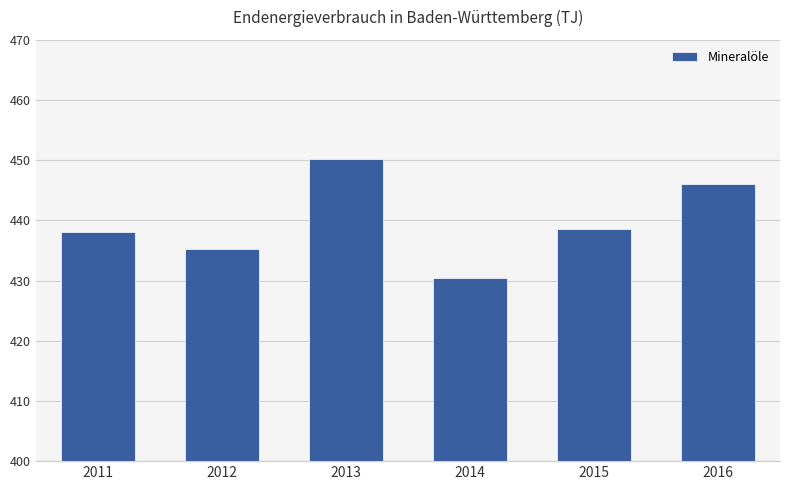

What is the sum of all values?

2638618.8